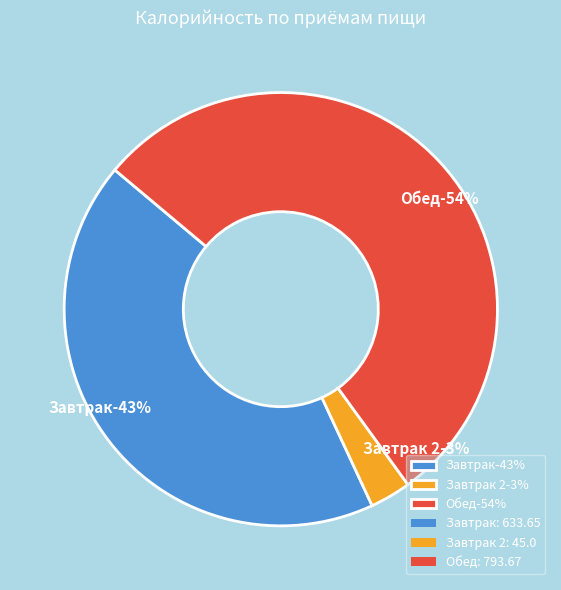

Rank the categories by value from lowest to highest.

Завтрак 2, Завтрак, Обед